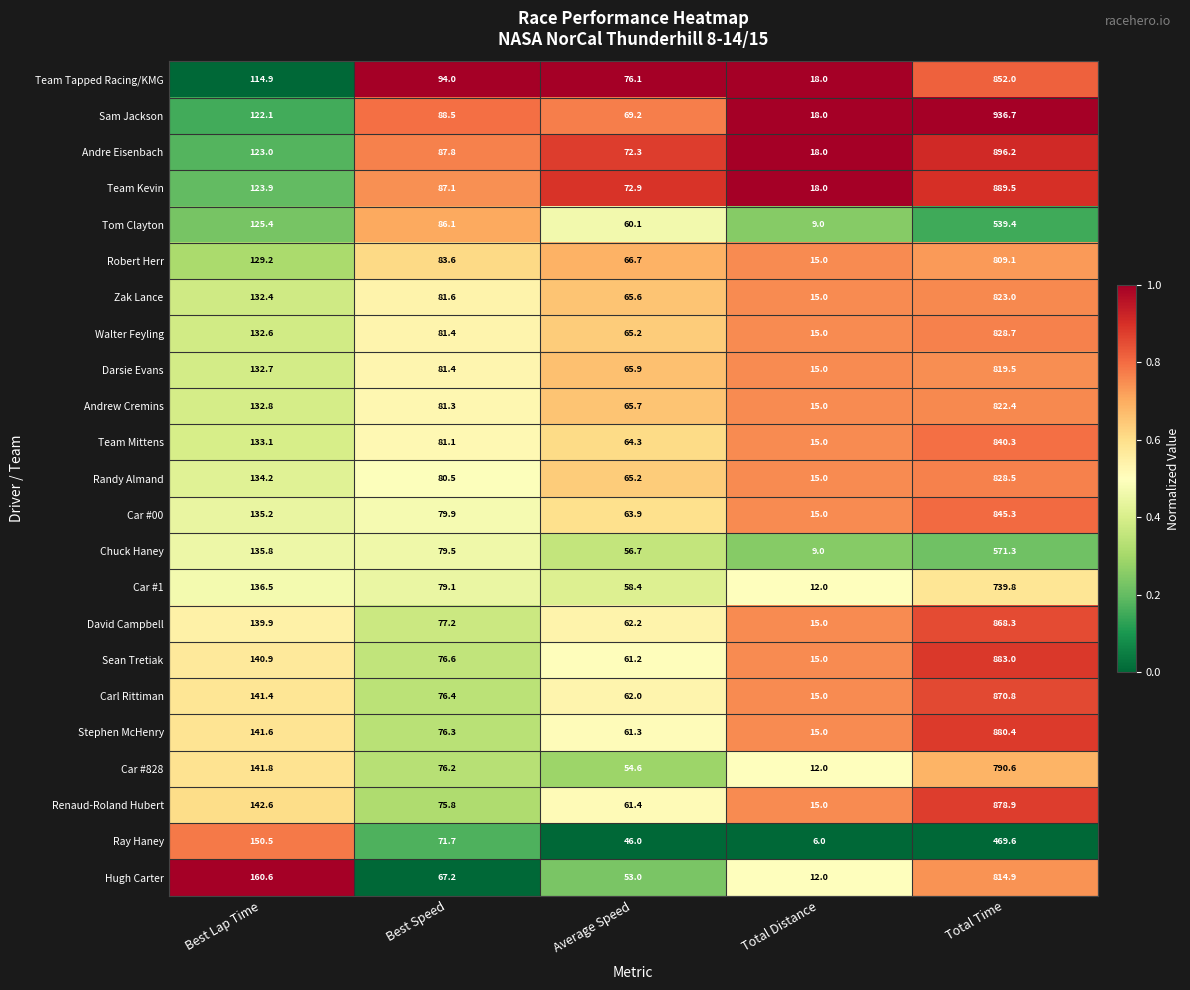

Rank the series by their maximum value, from lowest to highest.

Ray Haney, Tom Clayton, Chuck Haney, Car #1, Car #828, Robert Herr, Hugh Carter, Darsie Evans, Andrew Cremins, Zak Lance, Randy Almand, Walter Feyling, Team Mittens, Car #00, Team Tapped Racing/KMG, David Campbell, Carl Rittiman, Renaud-Roland Hubert, Stephen McHenry, Sean Tretiak, Team Kevin, Andre Eisenbach, Sam Jackson